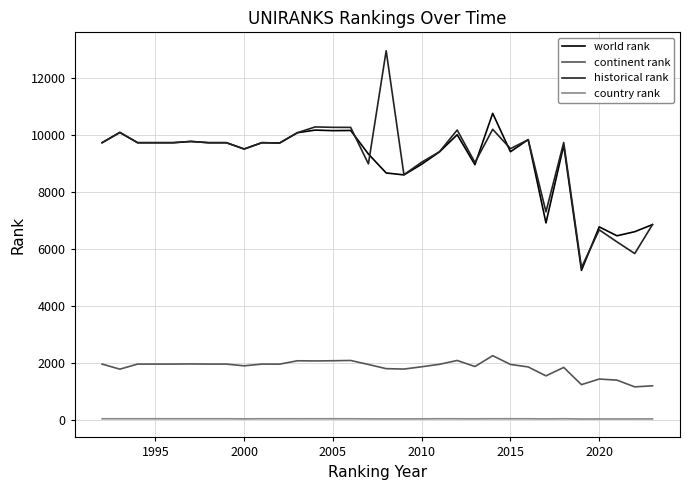

True or false: country rank and historical rank cross at least once.

False